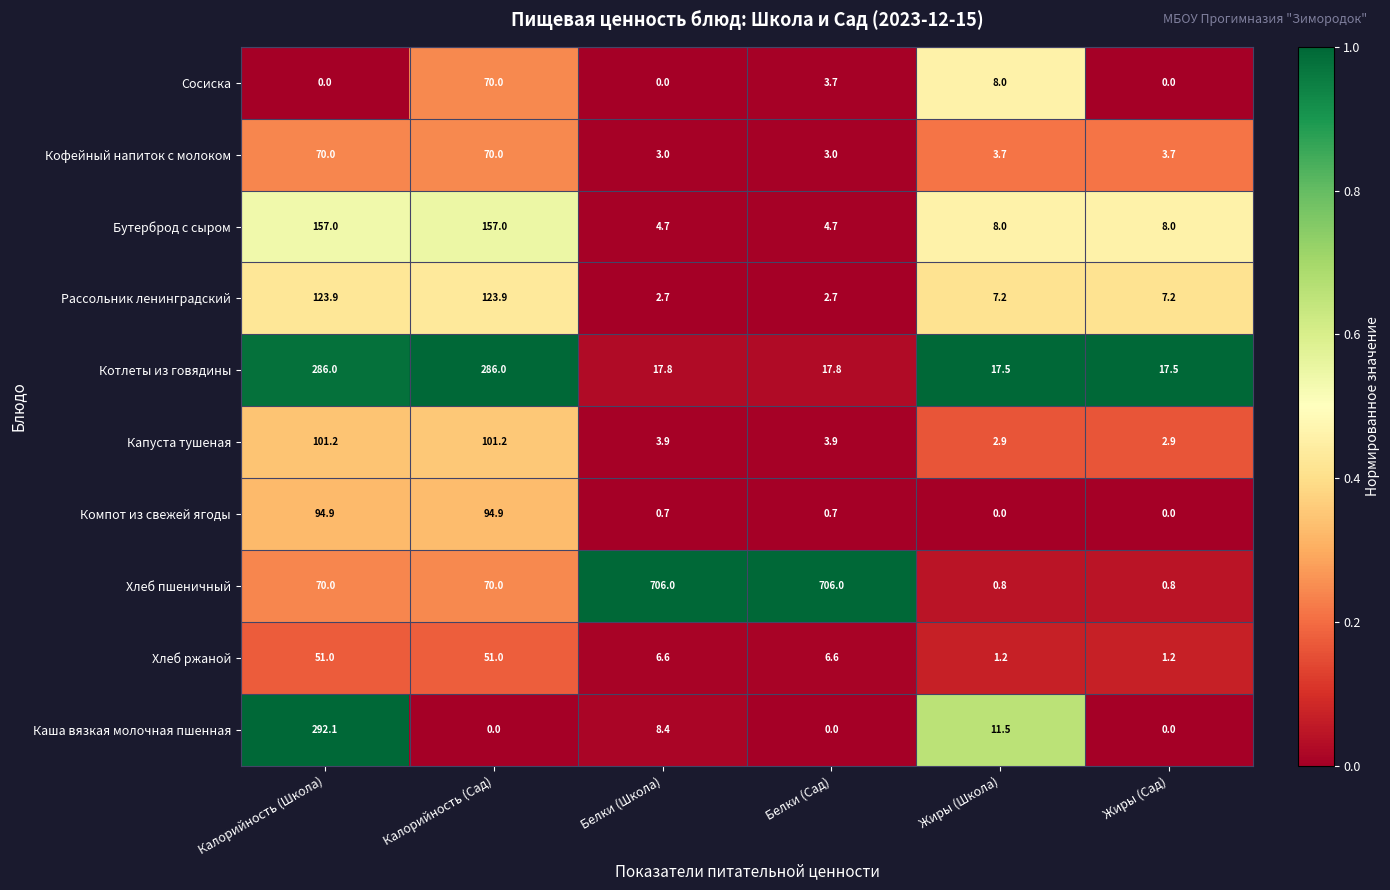

What is the spread (max minus min) of values at Белки (Школа)?

706.0